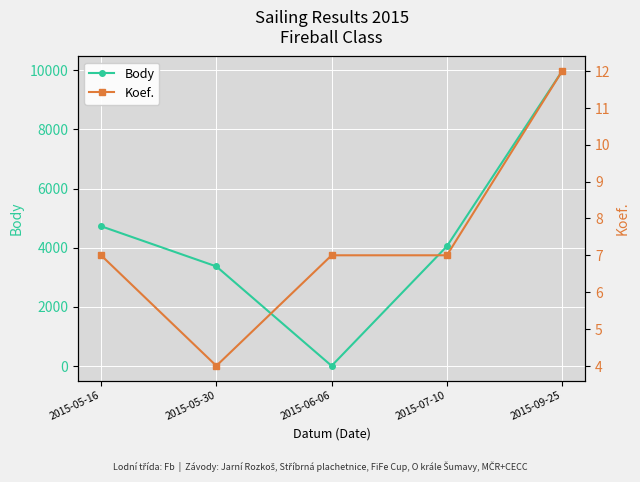

The Body series shows 7172 at 2015-07-10. True or false?

False